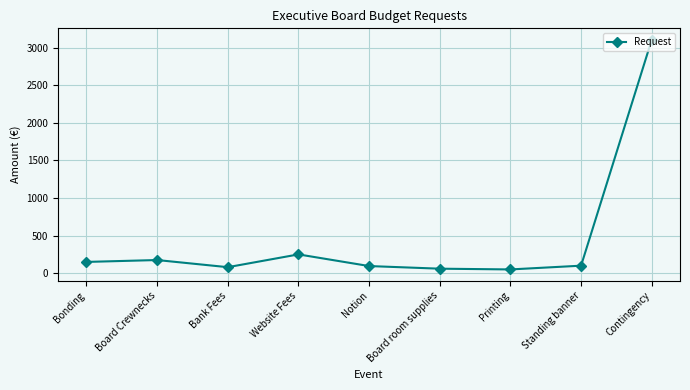

The value at Board Crewnecks is 175. True or false?

True